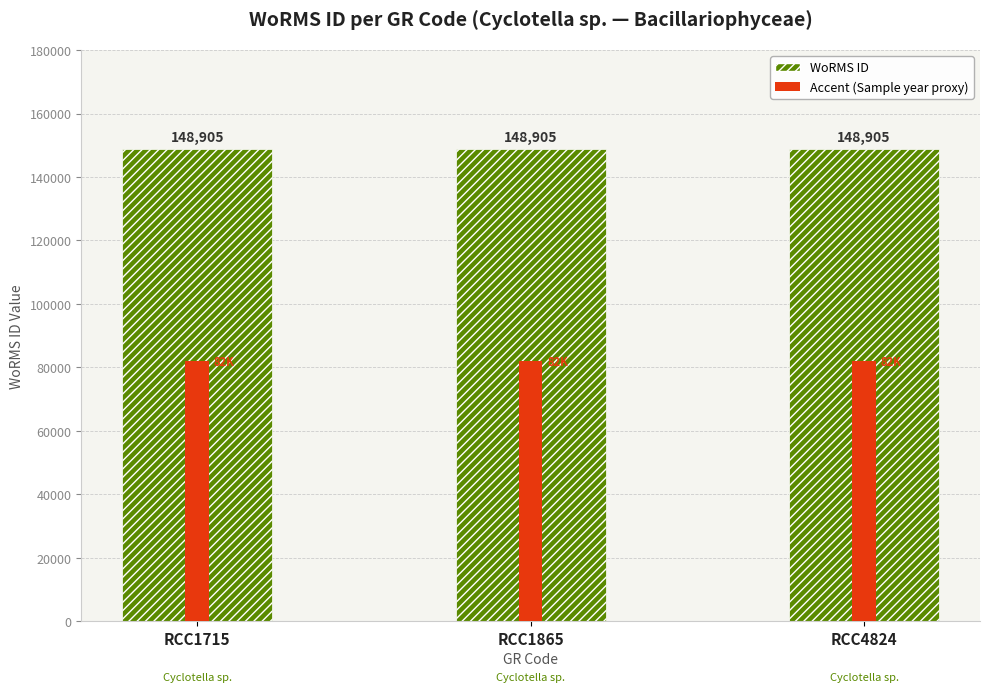

Rank the series by their average value, from lowest to highest.

Accent (Sample year proxy), WoRMS ID